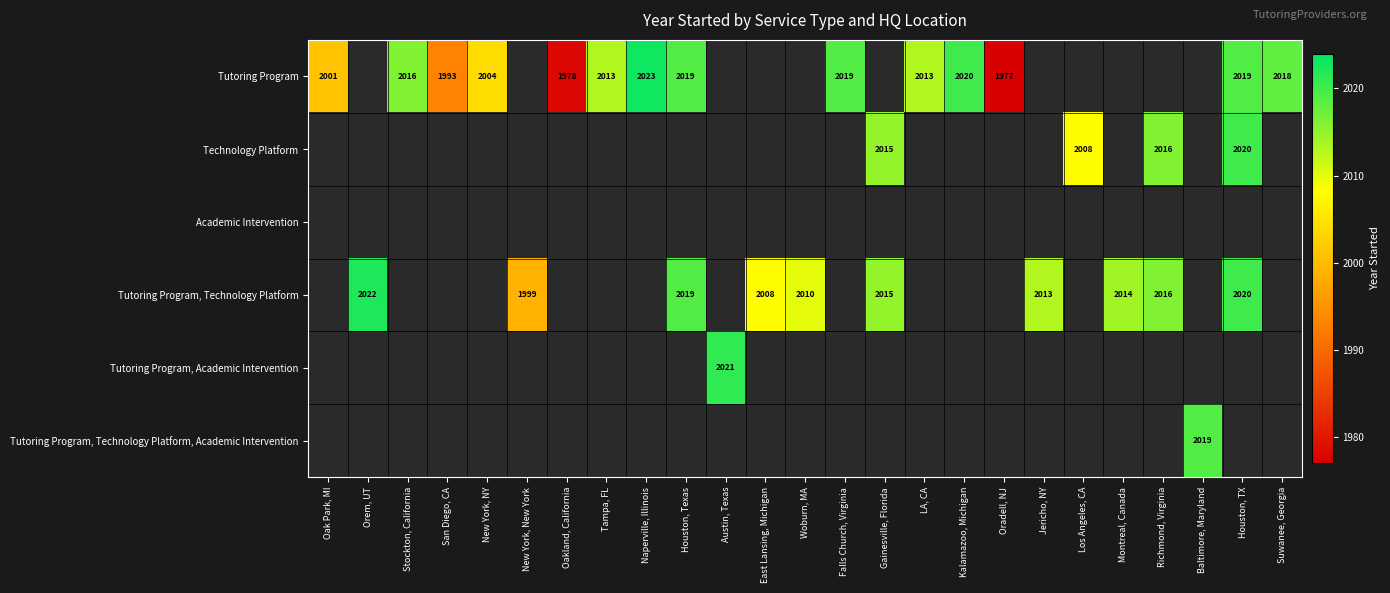

Is it true that Tutoring Program equals 773 at New York, NY?

False